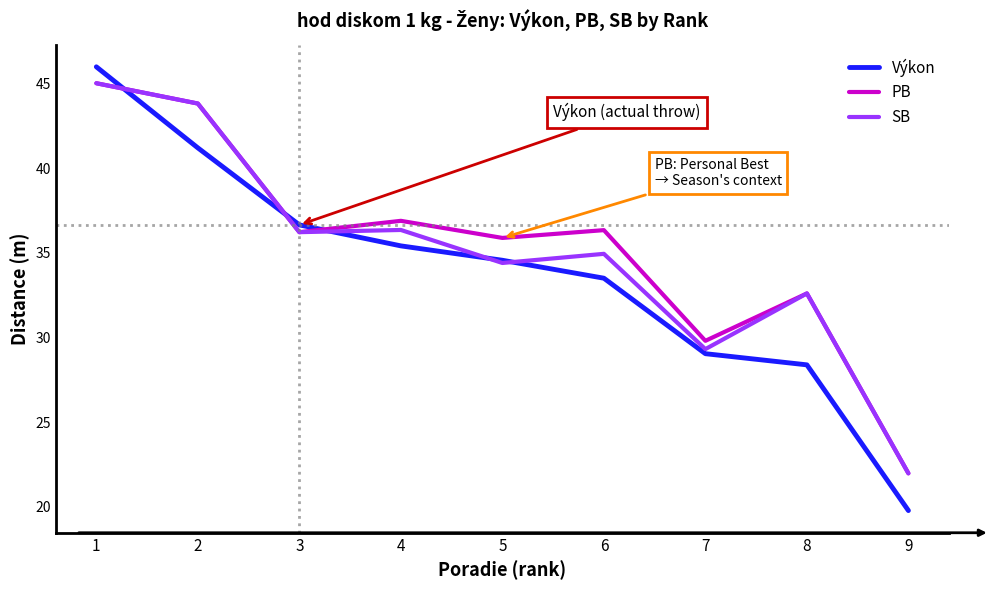

True or false: PB and Výkon cross at least once.

True